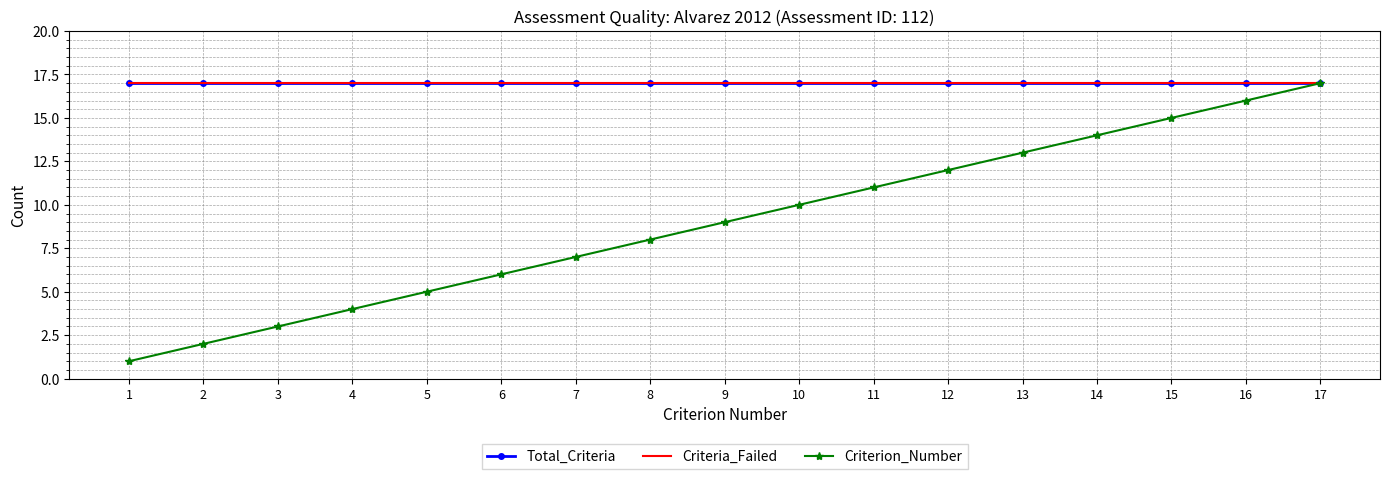

The value of Total_Criteria at 1 is 17. True or false?

True